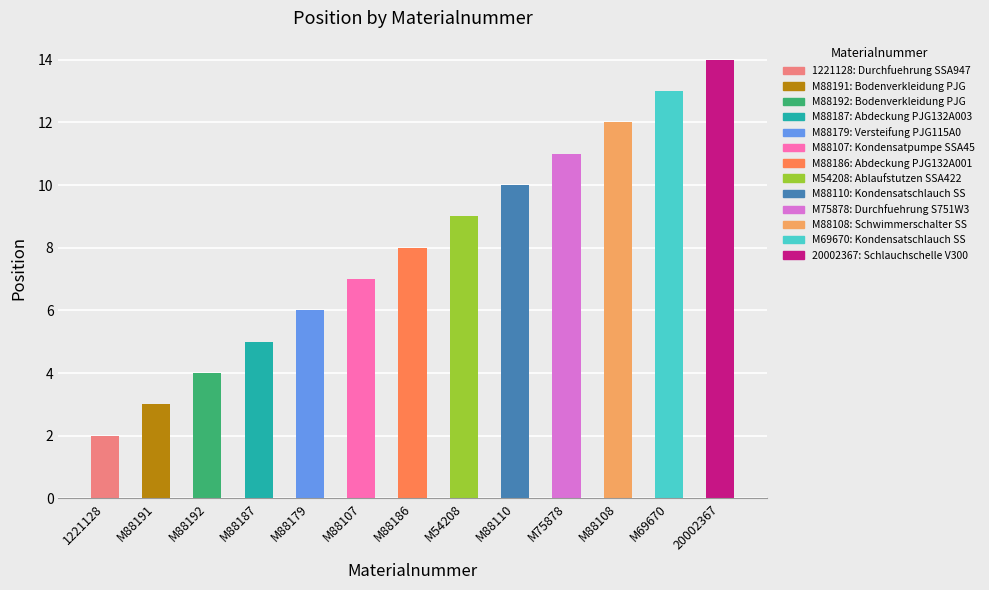

What is the total value across all series at M88191?

3